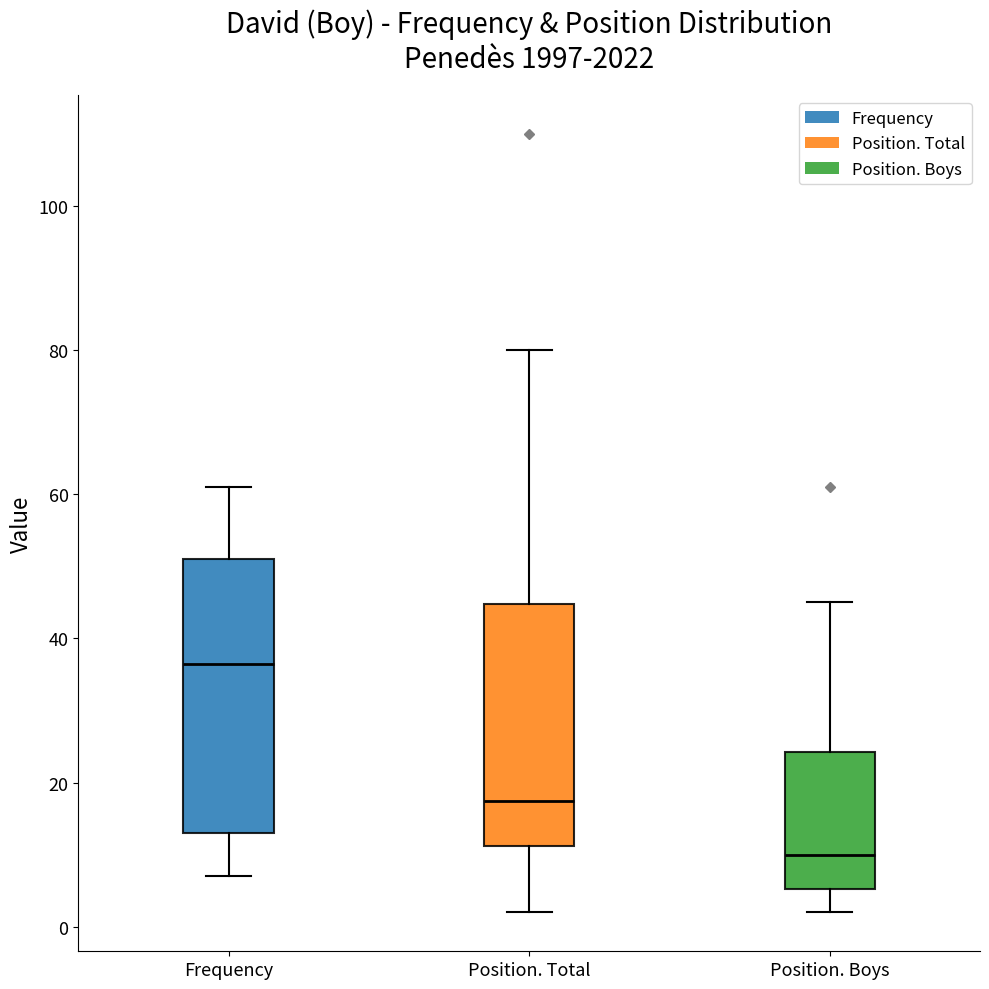

Which box is the tallest, from its lower edge to its upper edge?

Frequency